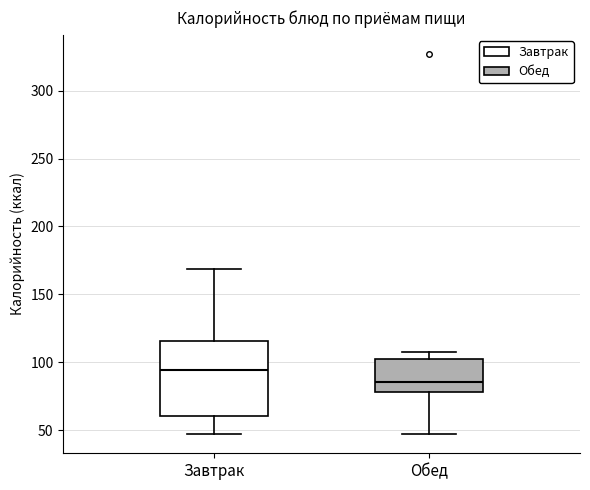

Reading left to right, transcribe this box plot: for each box, give where its median line is, the range the box spans, and where its two whiskers end, as read against the y-axis. The values are not printed on the chart, so give them approximately, as read against the axis.

Завтрак: median 95, box 60 to 115, whiskers 45 to 170
Обед: median 85, box 80 to 105, whiskers 50 to 105 (just above the box's upper edge)